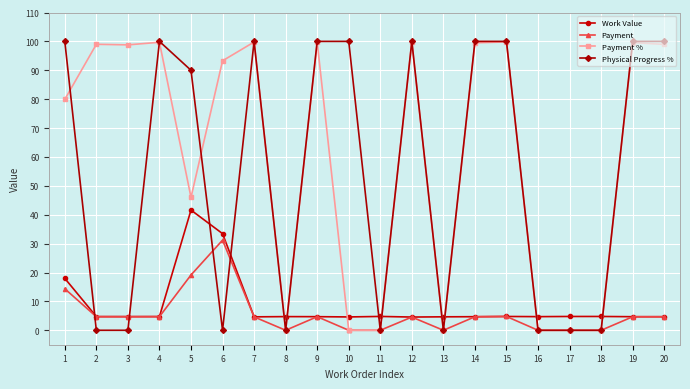

What is the sum of all Physical Progress % values?

1090.0